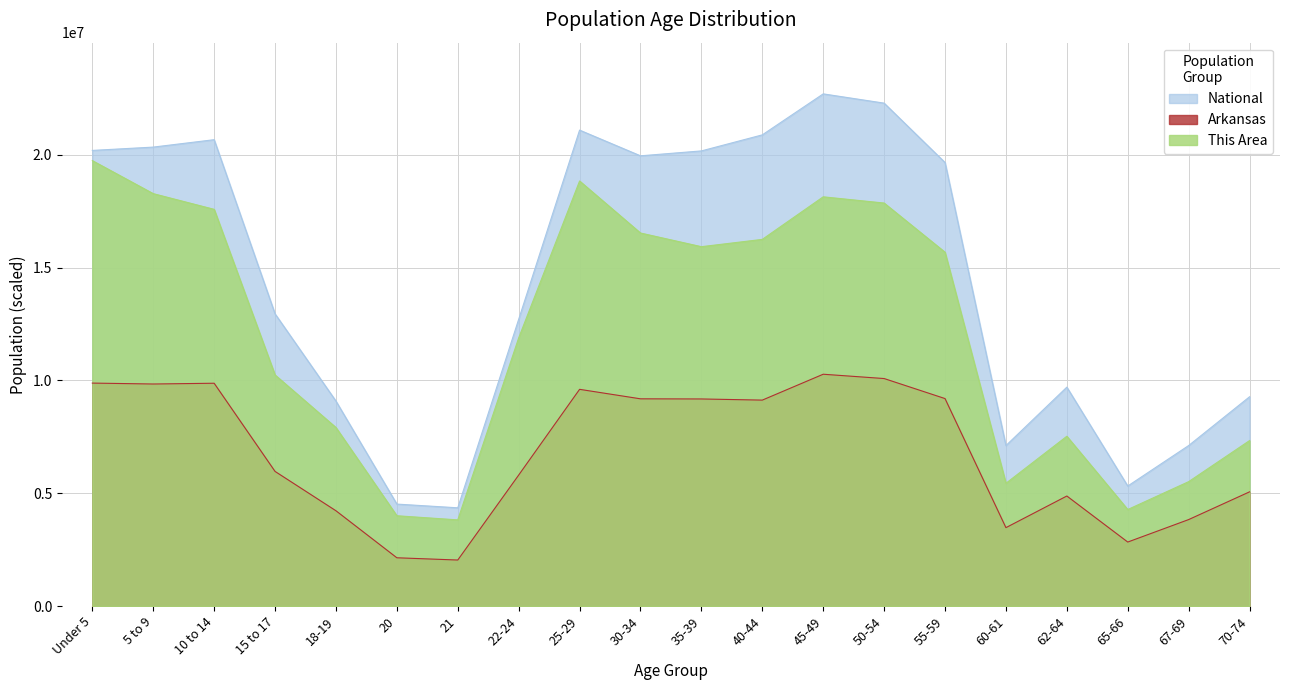

True or false: This Area has more than 1 points higher than both neighbors.

True